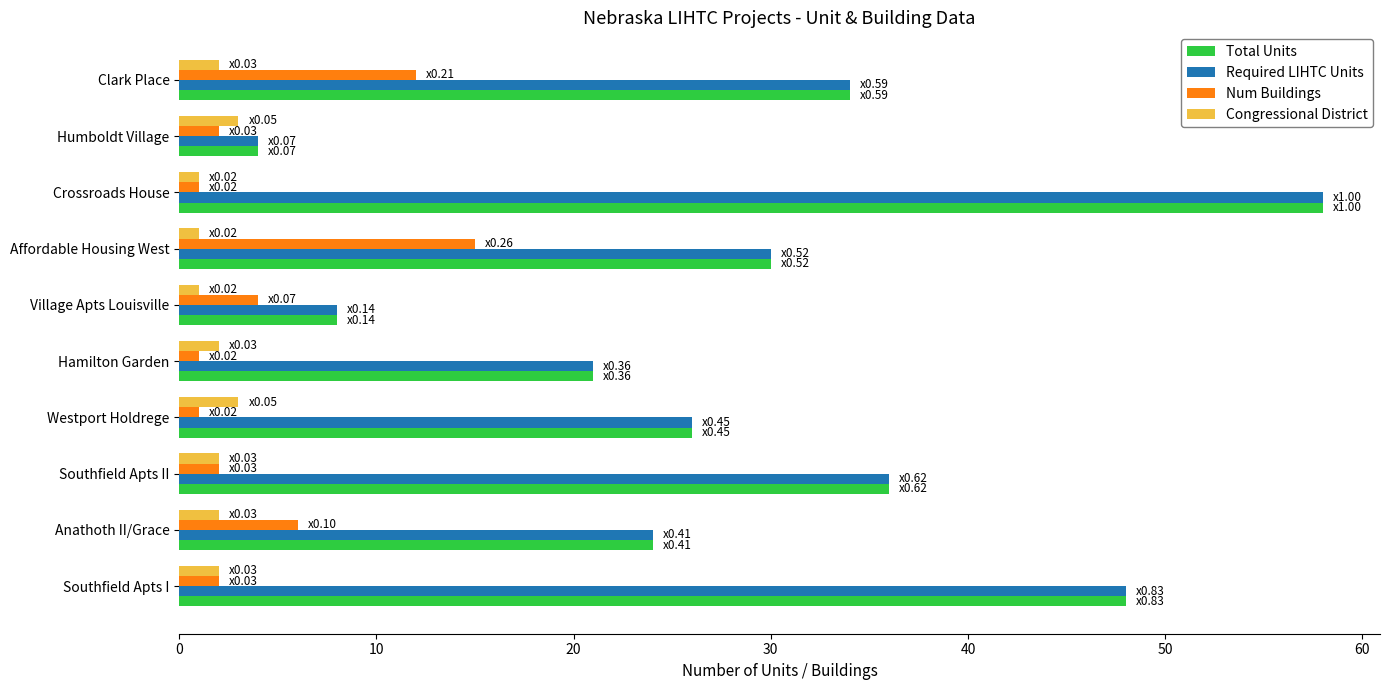

How many values in the Total Units series are below 30?

5